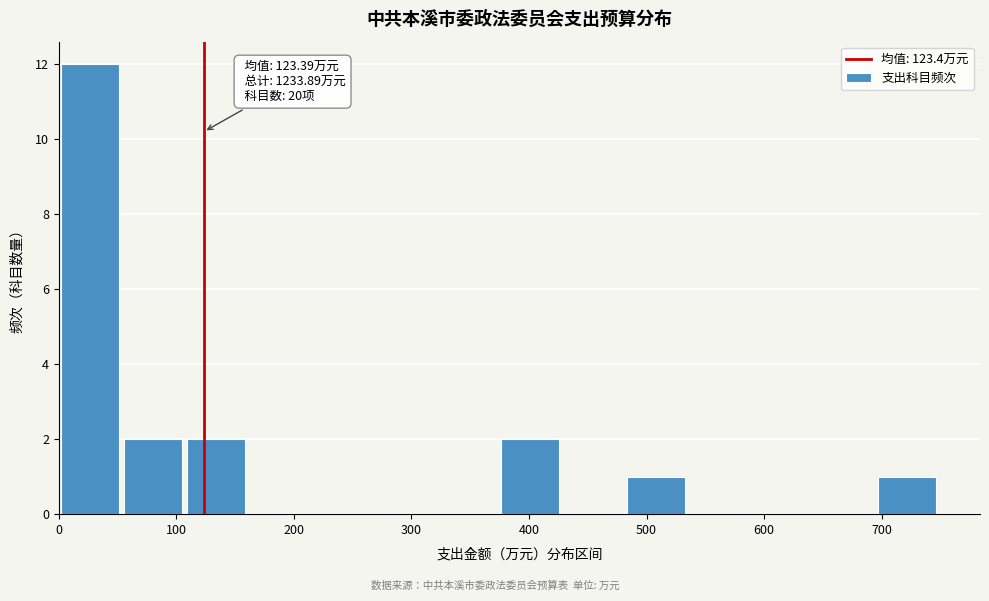

Over which range of the x-axis is the bar tallest?

0 to 50